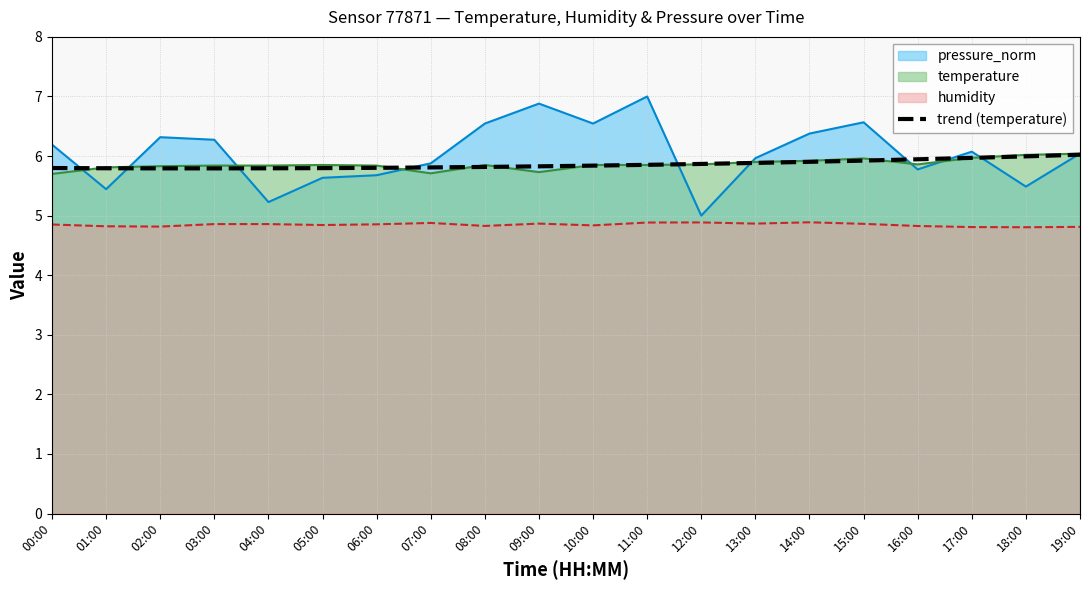

What is the total value across all series at 14:00?

23.1